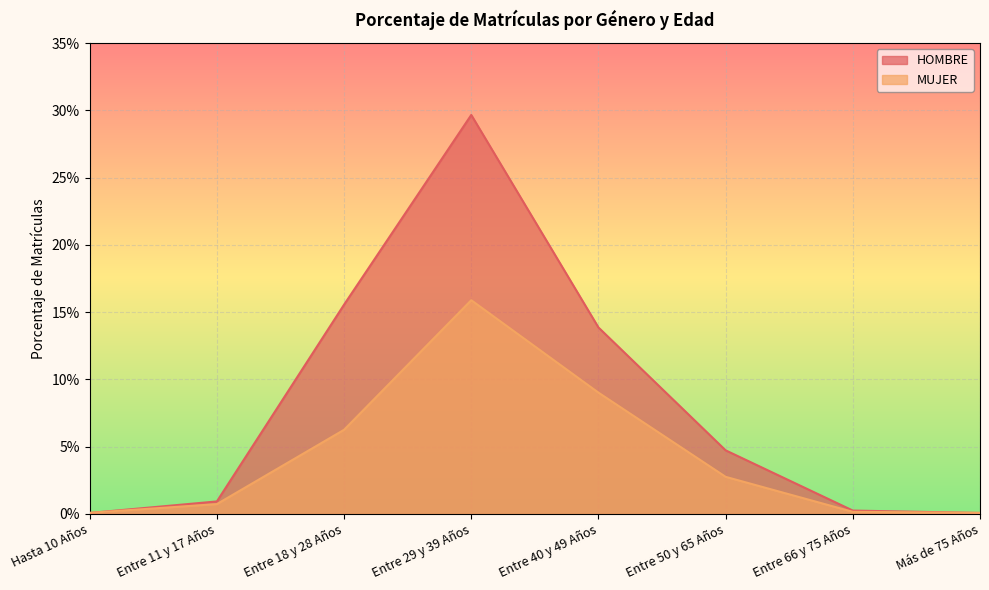

After their last crossing, which series has the higher values: MUJER or HOMBRE?

MUJER